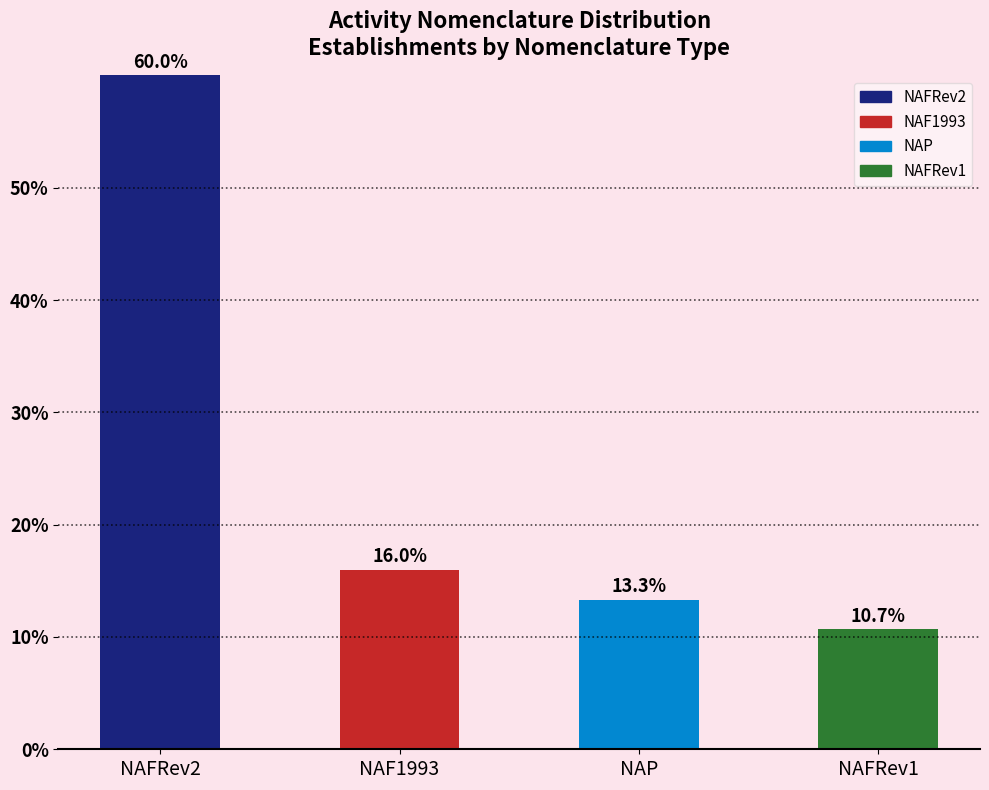

How many bars are there in total?

4